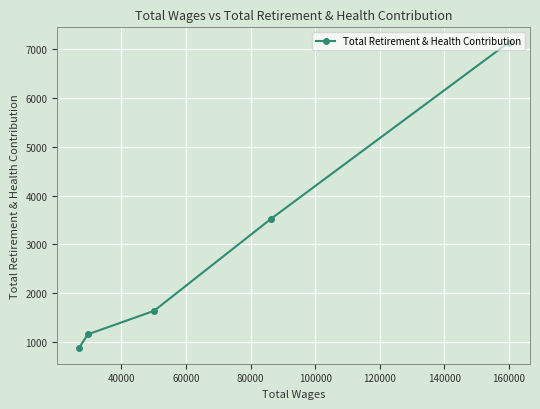

What is the smallest value displayed?

871